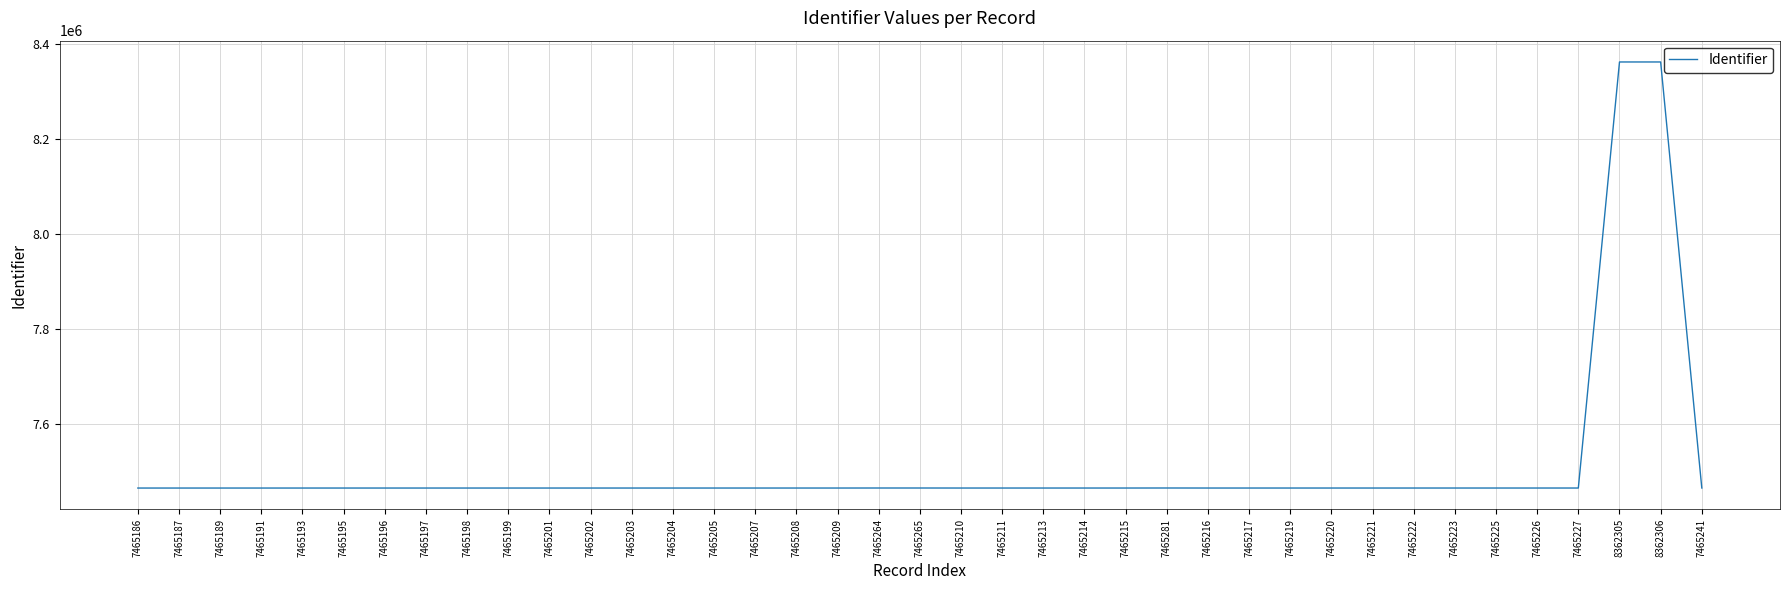

True or false: the data shows 10277271 at 7465220.

False